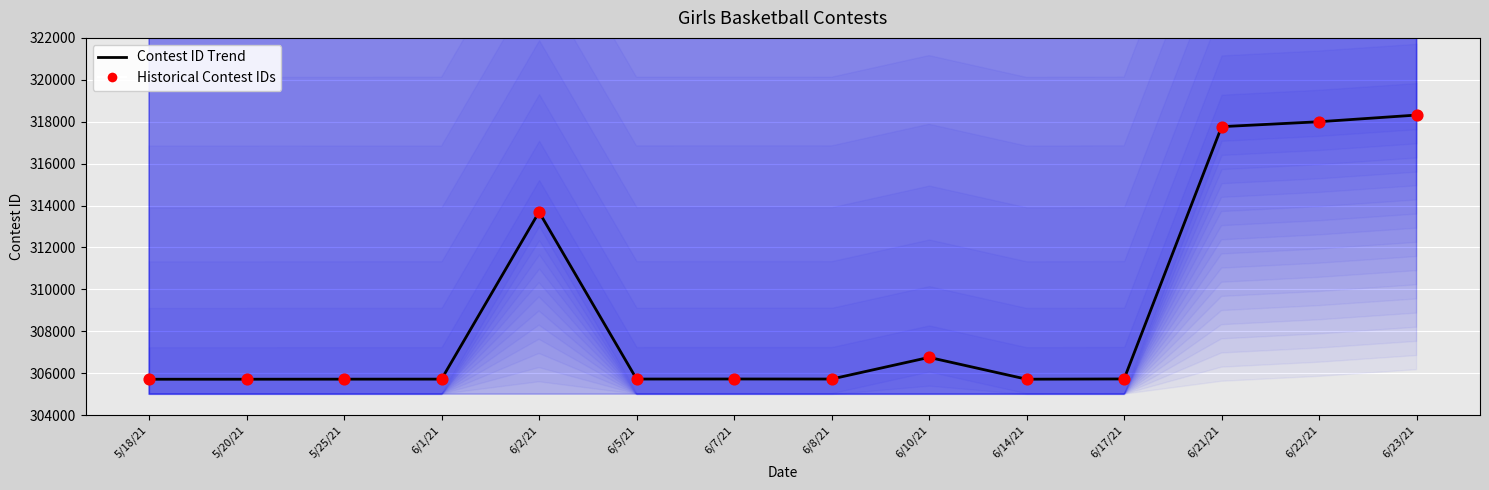

Which series reaches the minimum Y coordinate?

Contest ID Trend